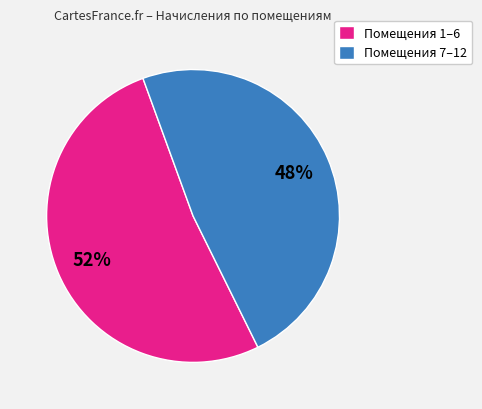

To the nearest percent, what is the average slice percentage?

50%